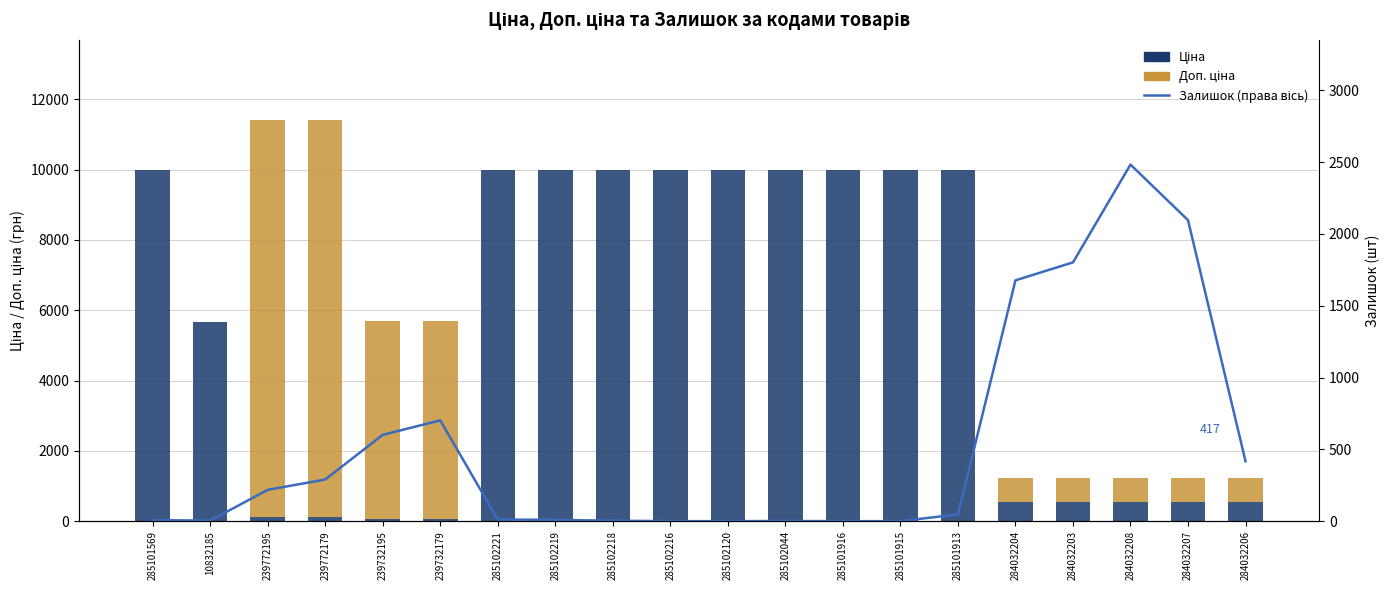

What is the difference between the maximum and second lowest values in the Залишок (права вісь) series?

2483.0